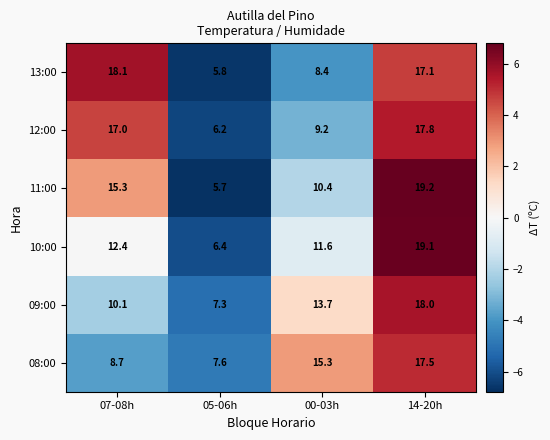

What is the minimum value for 08:00?

7.6